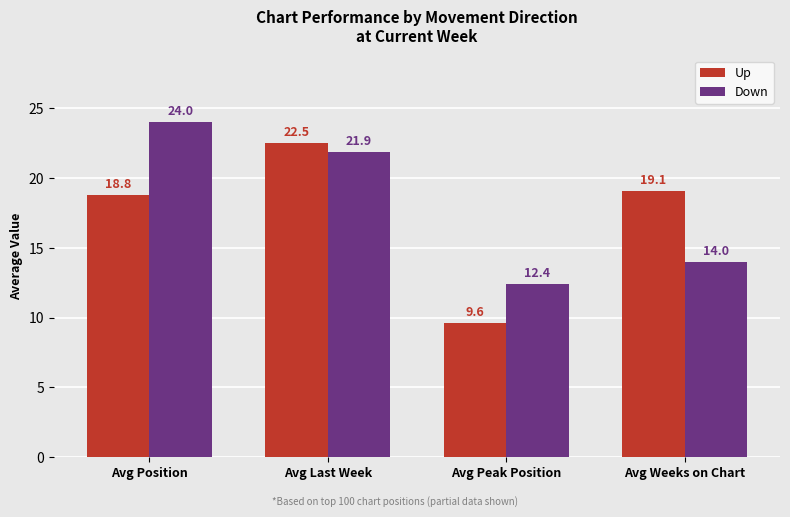

What is the total value across all series at Avg Peak Position?

22.0